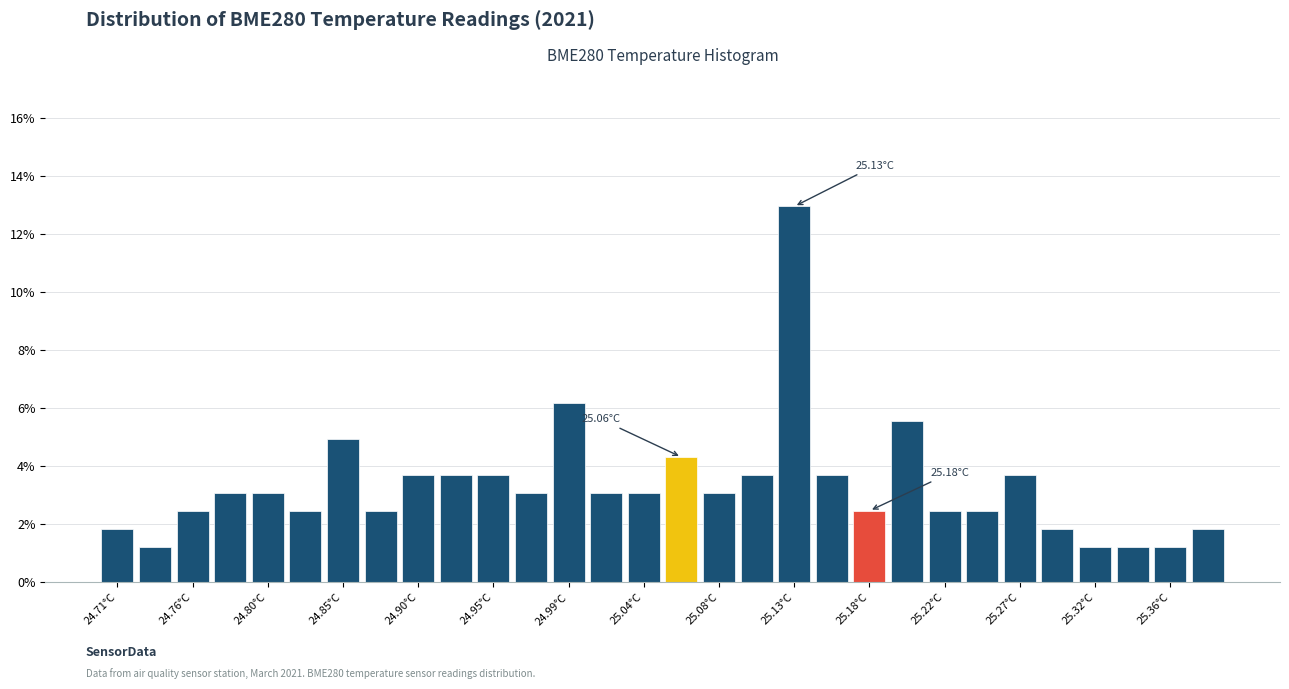

Over which range of the x-axis is the bar tallest?

25.120 to 25.145